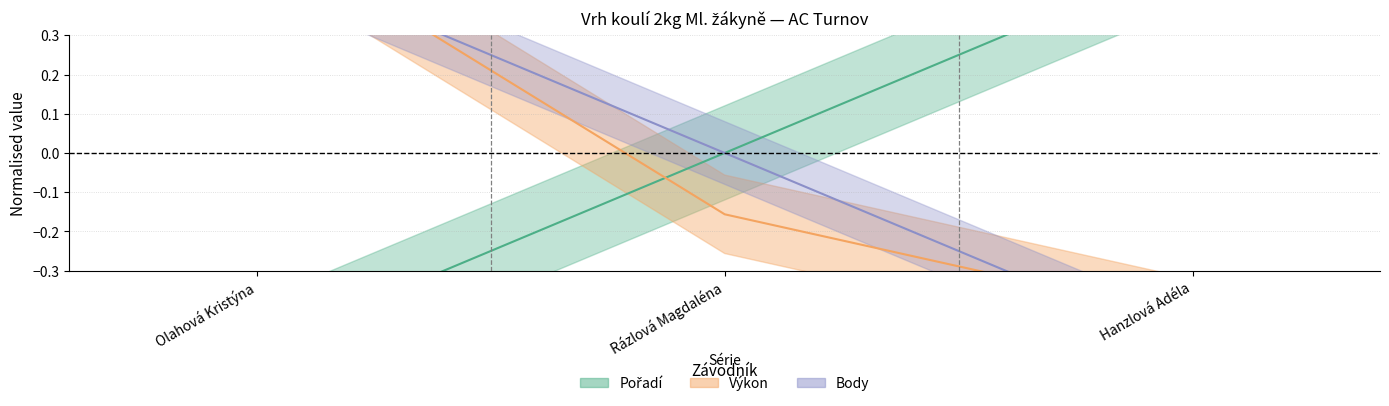

What is the greatest value displayed?

0.6